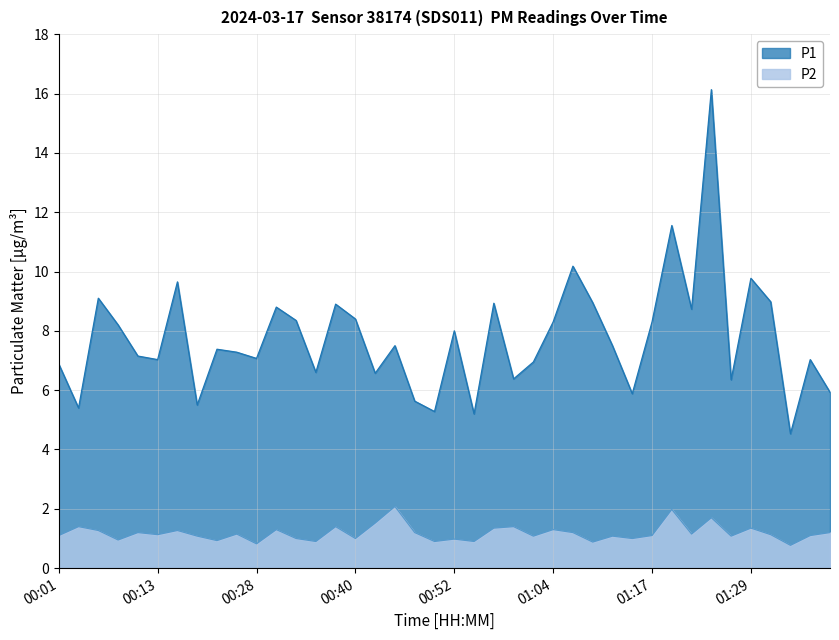

Reading left to right, extract all data points from this chart.

P1: 00:01=6.9	00:03=5.4	00:05=9.1	00:08=8.2	00:10=7.2	00:13=7.0	00:15=9.7	00:18=5.5	00:20=7.4	00:23=7.3	00:28=7.1	00:30=8.8	00:32=8.3	00:35=6.6	00:37=8.9	00:40=8.4	00:42=6.6	00:45=7.5	00:47=5.6	00:50=5.3	00:52=8.0	00:55=5.2	00:57=8.9	01:00=6.4	01:02=7.0	01:04=8.3	01:07=10.2	01:09=8.9	01:12=7.5	01:14=5.9	01:17=8.3	01:19=11.6	01:22=8.7	01:24=16.1	01:26=6.3	01:29=9.8	01:31=9.0	01:34=4.5	01:36=7.0	01:39=5.9
P2: 00:01=1.1	00:03=1.4	00:05=1.3	00:08=0.9	00:10=1.2	00:13=1.1	00:15=1.3	00:18=1.1	00:20=0.9	00:23=1.1	00:28=0.8	00:30=1.3	00:32=1.0	00:35=0.9	00:37=1.4	00:40=1.0	00:42=1.5	00:45=2.1	00:47=1.2	00:50=0.9	00:52=1.0	00:55=0.9	00:57=1.4	01:00=1.4	01:02=1.1	01:04=1.3	01:07=1.2	01:09=0.9	01:12=1.1	01:14=1.0	01:17=1.1	01:19=2.0	01:22=1.1	01:24=1.7	01:26=1.1	01:29=1.4	01:31=1.1	01:34=0.8	01:36=1.1	01:39=1.2